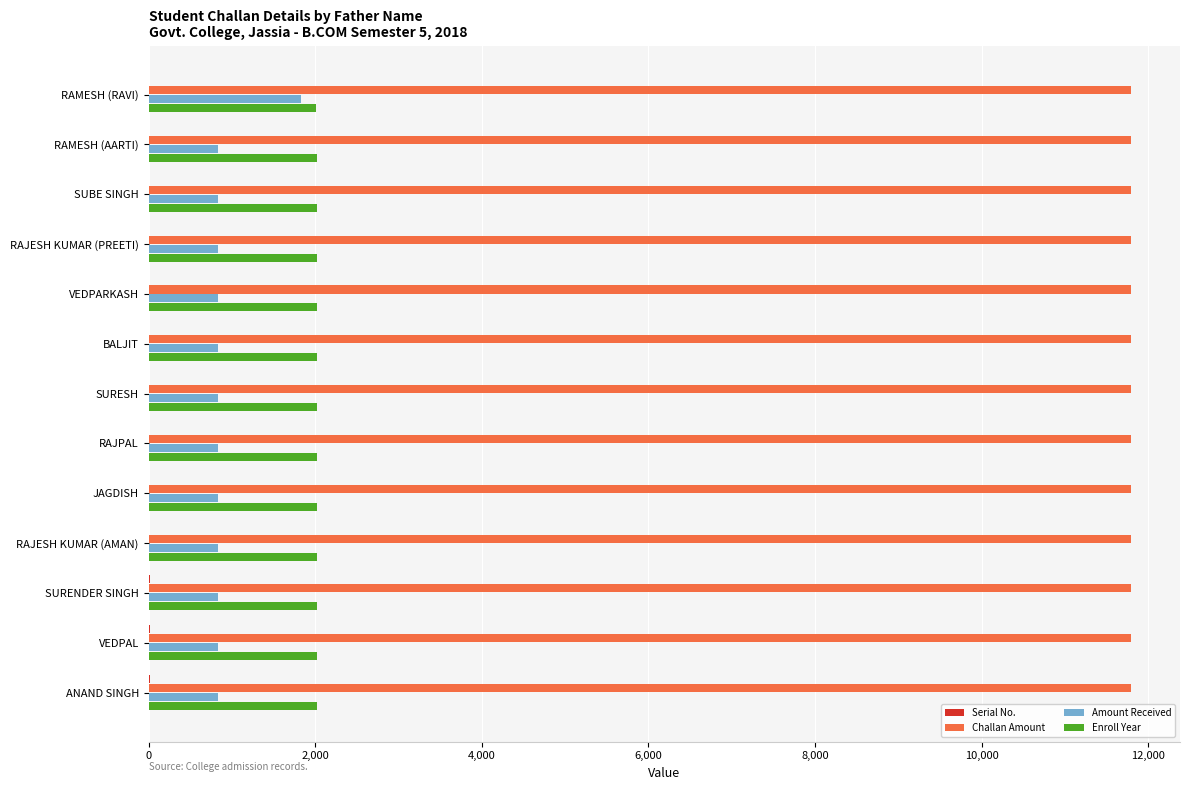

Which series has the largest total across all categories?

Challan Amount